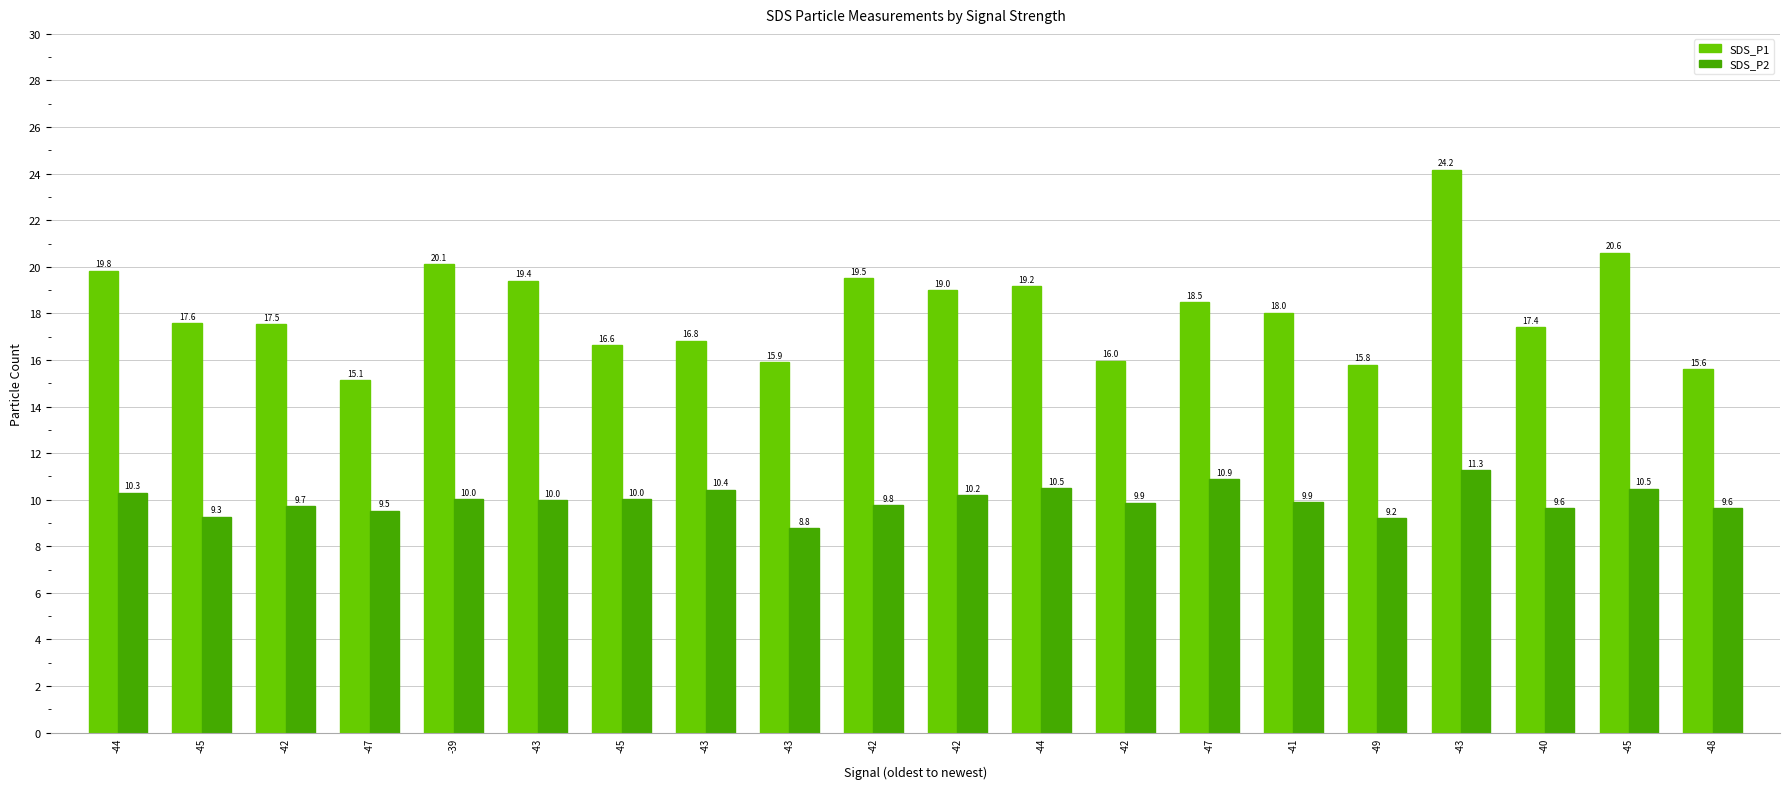

Reading left to right, list all the values displayed in this chart.

SDS_P1: 19.8	17.6	17.5	15.1	20.1	19.4	16.6	16.8	15.9	19.5	19.0	19.2	16.0	18.5	18.0	15.8	24.2	17.4	20.6	15.6
SDS_P2: 10.3	9.3	9.7	9.5	10.0	10.0	10.0	10.4	8.8	9.8	10.2	10.5	9.9	10.9	9.9	9.2	11.3	9.6	10.5	9.6